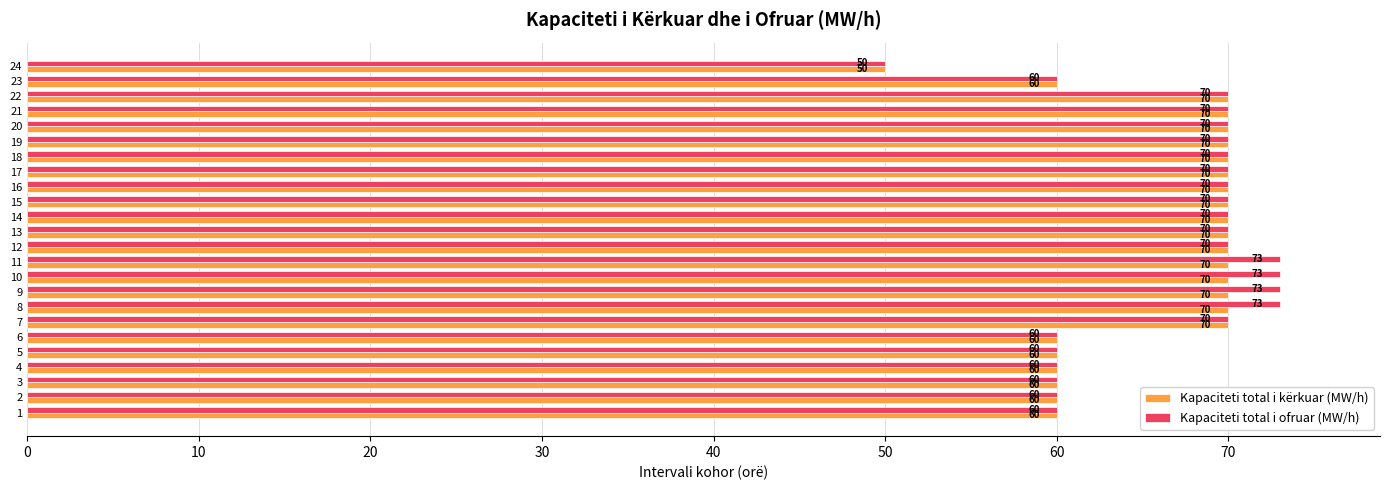

True or false: Kapaciteti total i ofruar (MW/h) has a value of 70 at 14.

True